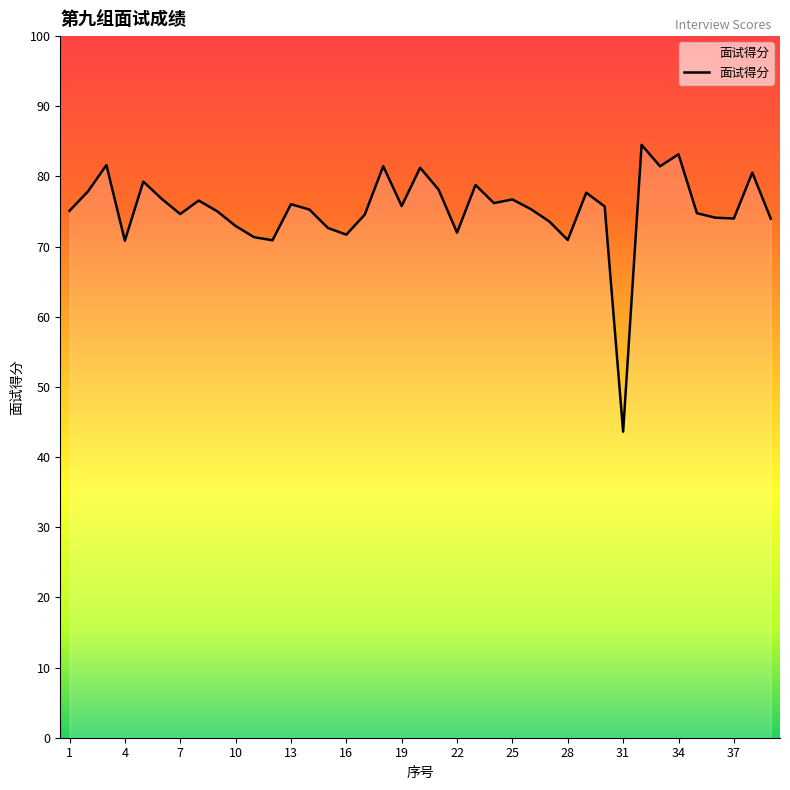

Does the chart have visible grid lines?

No